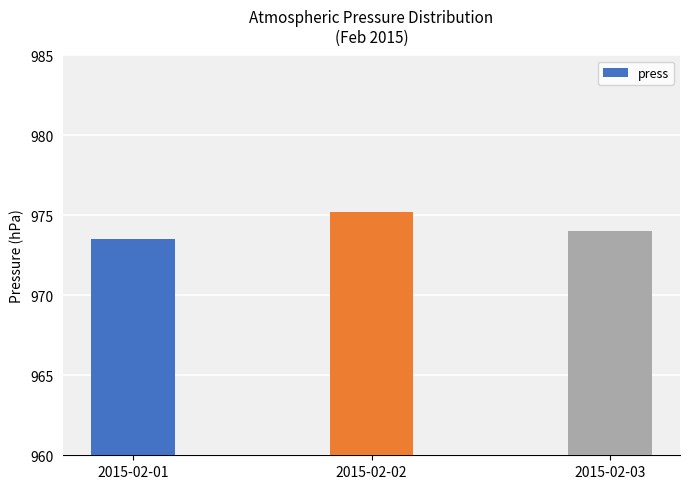

How many values are between 973 and 975?

2